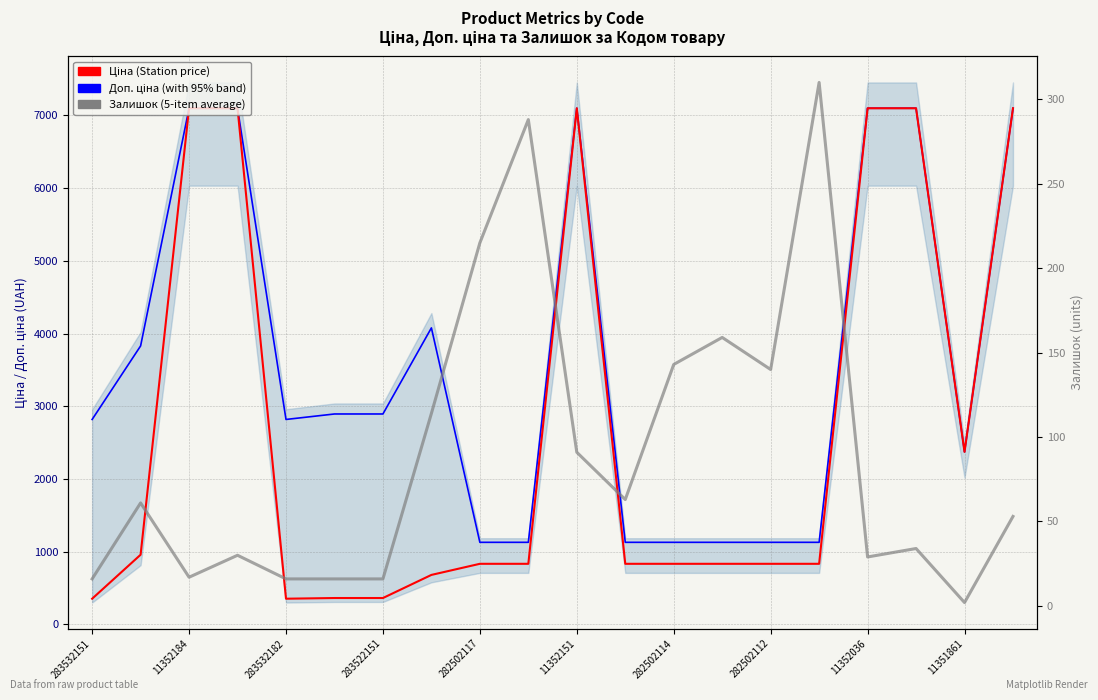

Which series has the largest total across all categories?

Доп. ціна (Regional)